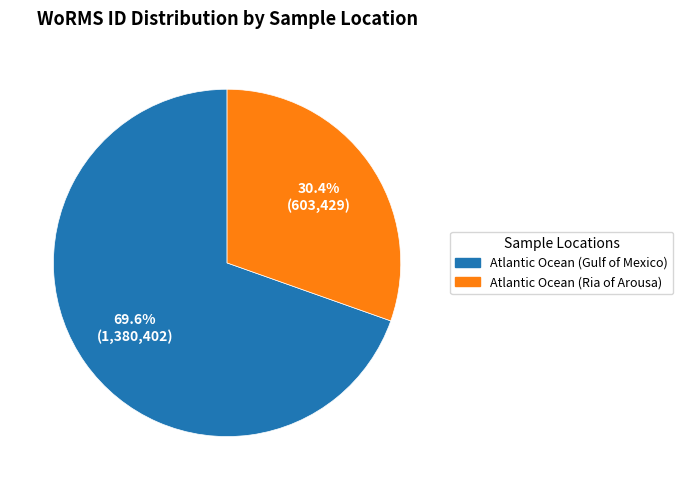

Rank the categories by value from highest to lowest.

Atlantic Ocean (Gulf of Mexico), Atlantic Ocean (Ria of Arousa)